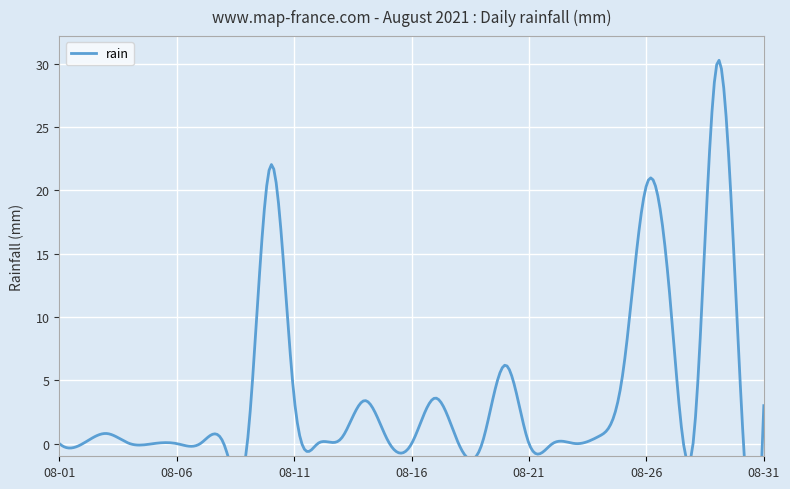

Reading left to right, extract all data points from this chart.

2021-08-01=0.0	2021-08-02=0.0	2021-08-03=0.8	2021-08-04=0.0	2021-08-05=0.0	2021-08-06=0.0	2021-08-07=0.0	2021-08-08=0.0	2021-08-09=0.0	2021-08-10=22.0	2021-08-11=3.6	2021-08-12=0.0	2021-08-13=0.4	2021-08-14=3.4	2021-08-15=0.2	2021-08-16=0.0	2021-08-17=3.6	2021-08-18=0.0	2021-08-19=0.0	2021-08-20=6.2	2021-08-21=0.0	2021-08-22=0.0	2021-08-23=0.0	2021-08-24=0.6	2021-08-25=5.6	2021-08-26=20.4	2021-08-27=11.6	2021-08-28=0.2	2021-08-29=30.0	2021-08-30=4.6	2021-08-31=3.0